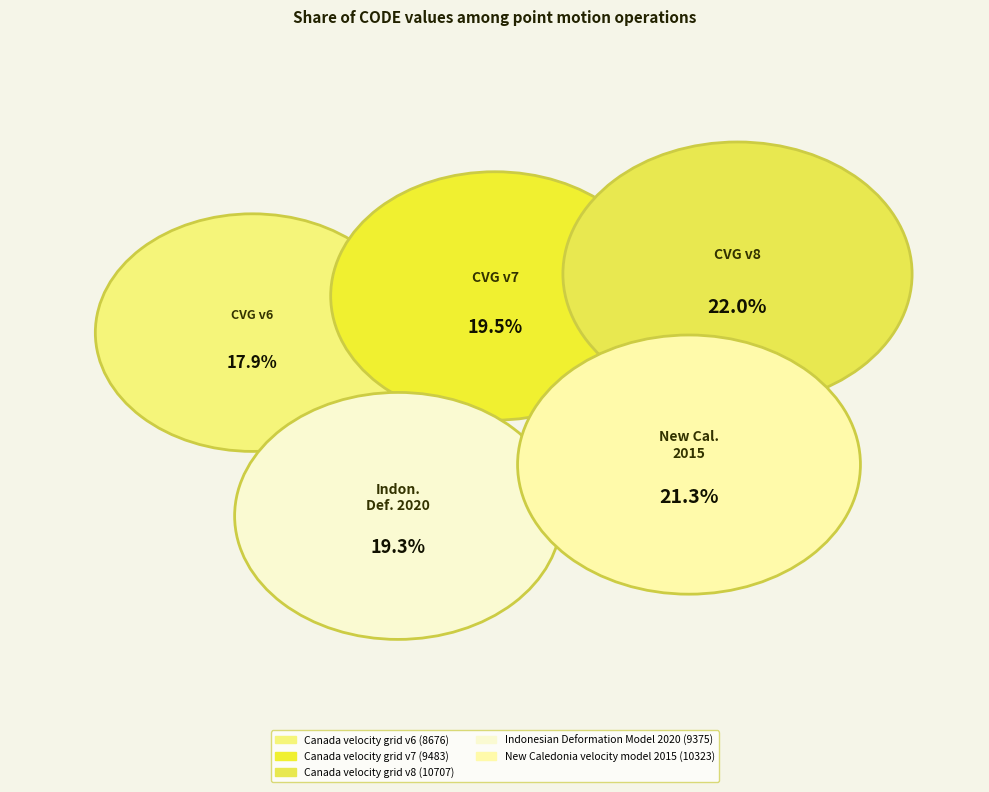

How many segments does this pie chart have?

5